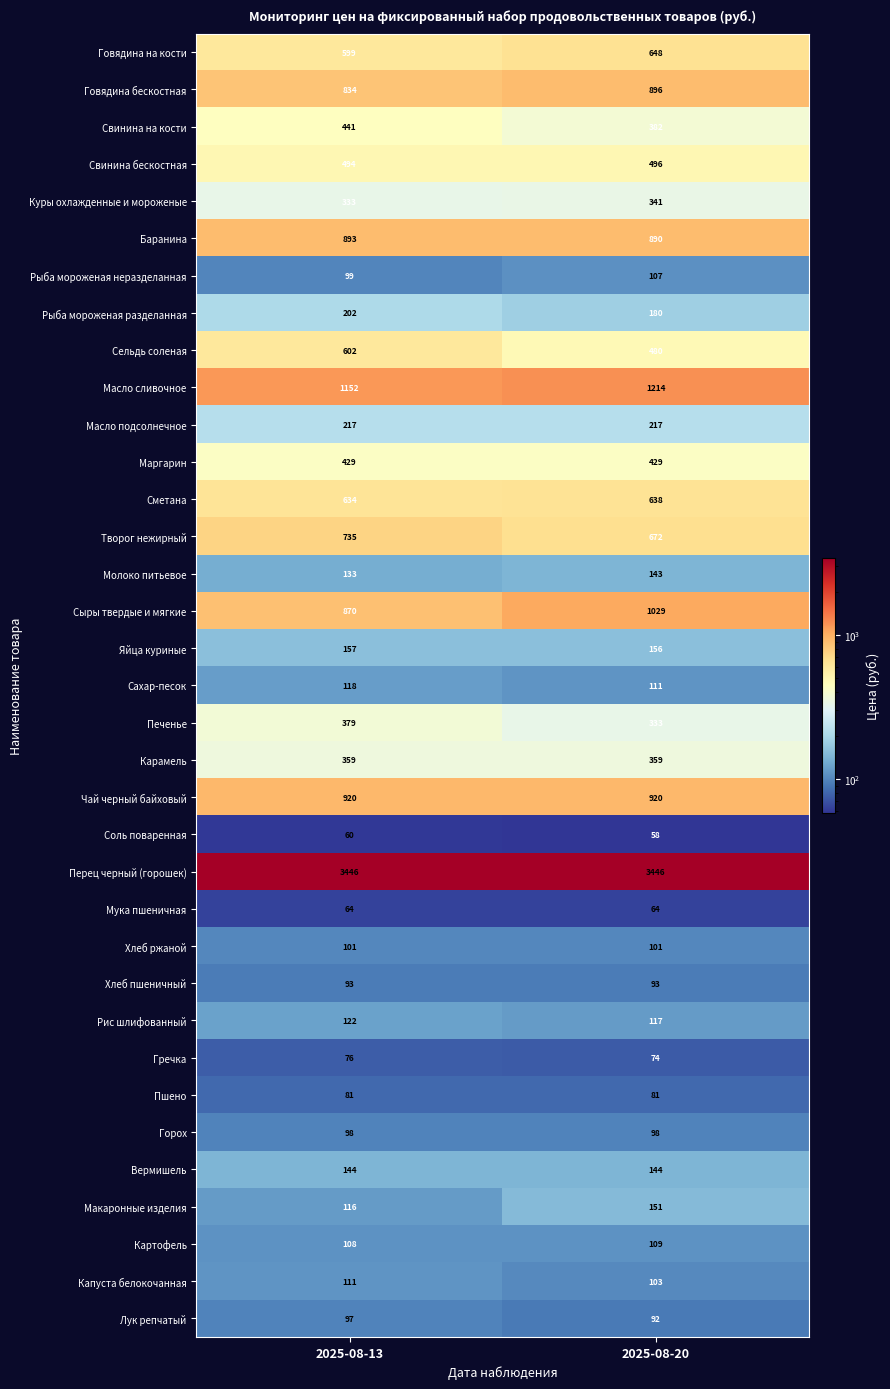

What is the sum of the Рыба мороженая разделанная values at 2025-08-13 and 2025-08-20?

382